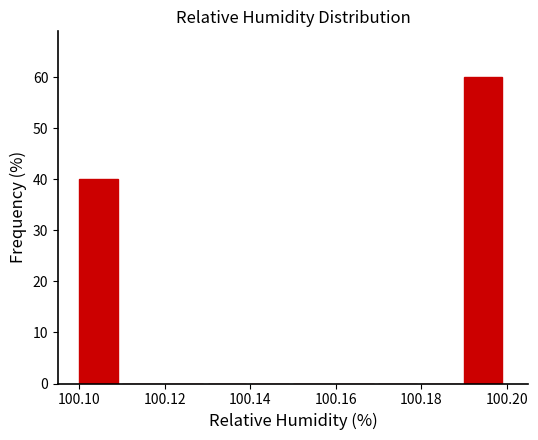

Reading left to right, list every bar in this chart as the range it spans on the x-axis followed by its height. The values are not printed on the chart, so give them approximately, as read against the axis.

100.10 to 100.11: 40
100.11 to 100.12: 0
100.12 to 100.13: 0
100.13 to 100.14: 0
100.14 to 100.15: 0
100.15 to 100.16: 0
100.16 to 100.17: 0
100.17 to 100.18: 0
100.18 to 100.19: 0
100.19 to 100.20: 60